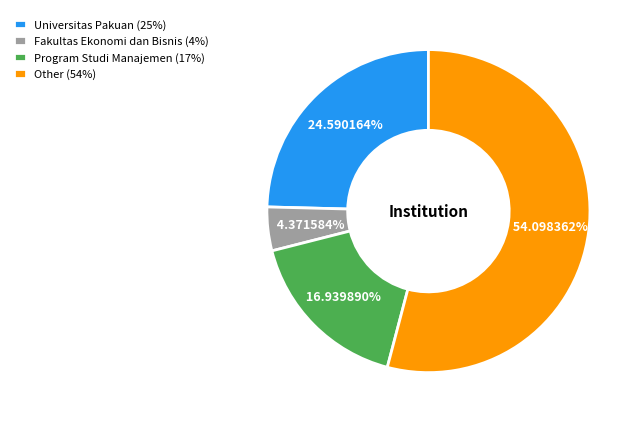

To the nearest percent, what is the average slice percentage?

25%